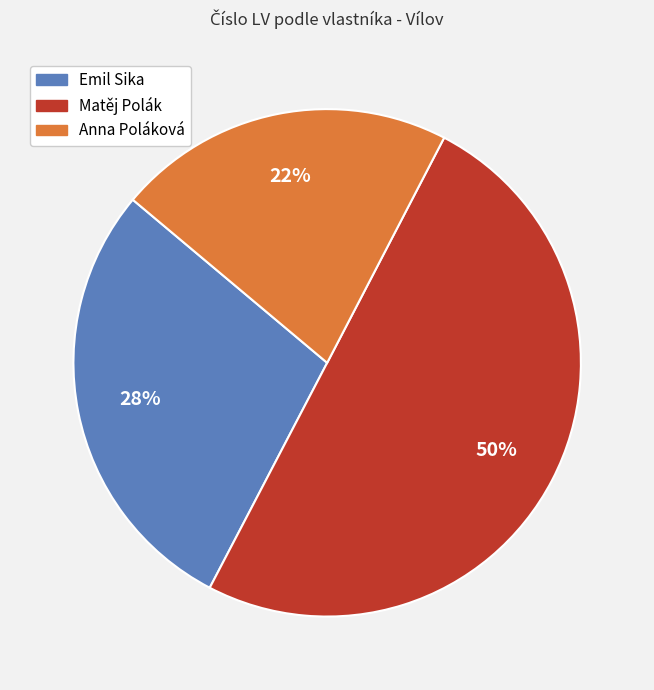

To the nearest percent, what is the average slice percentage?

33%